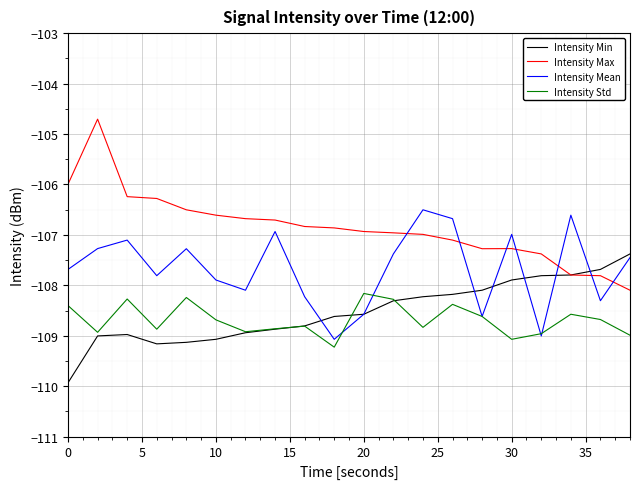

What is the minimum value shown in the chart?

-109.9